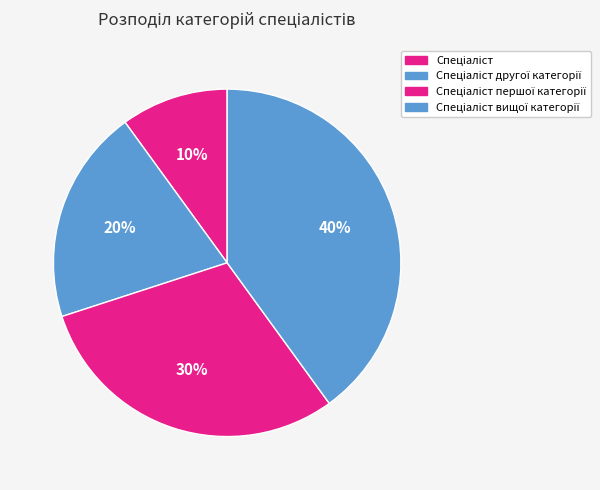

Which category has the biggest portion of the pie?

Спеціаліст вищої категорії